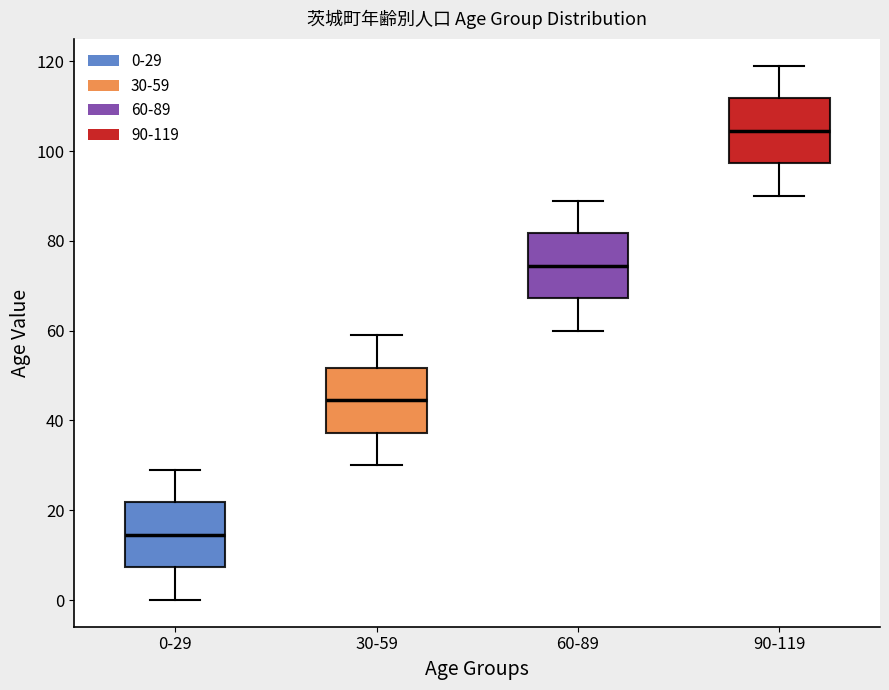

Reading left to right, read every box against the y-axis: the position of its median line, the range the box covers, and the ends of its whiskers. The values are not printed on the chart, so give them approximately, as read against the axis.

0-29: median 14, box 8 to 22, whiskers 0 to 30
30-59: median 44, box 38 to 52, whiskers 30 to 60
60-89: median 74, box 68 to 82, whiskers 60 to 90
90-119: median 104, box 98 to 112, whiskers 90 to 120